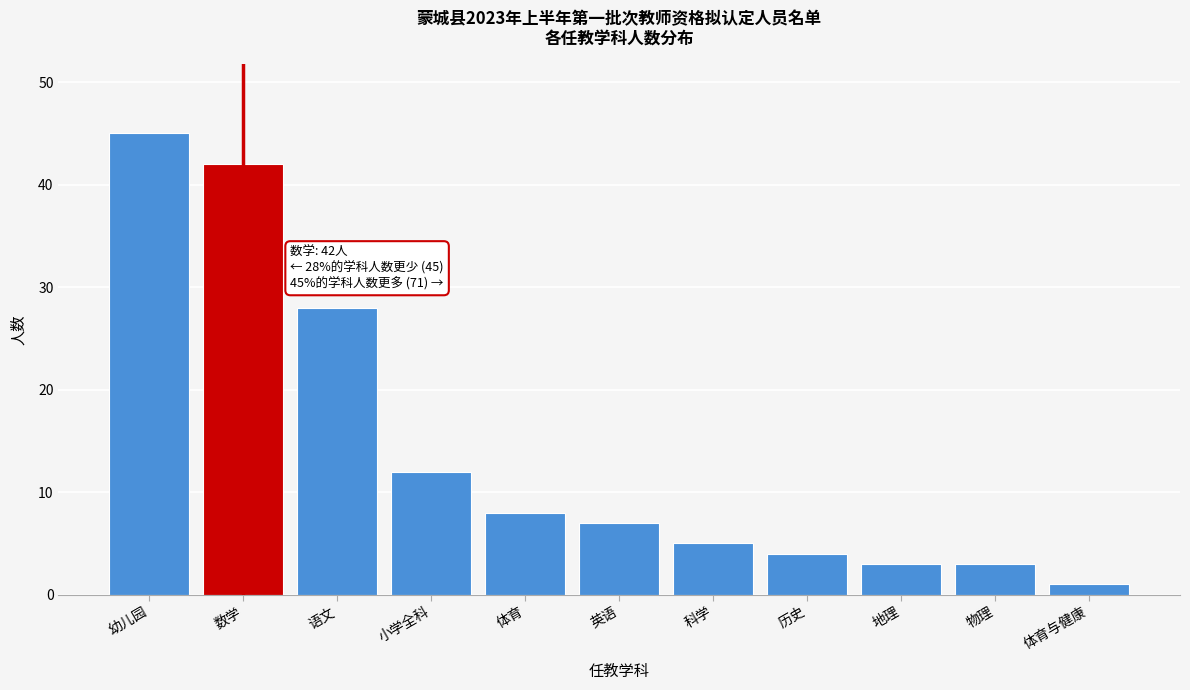

Reading left to right, transcribe all the data shown in this chart.

45	42	28	12	8	7	5	4	3	3	1